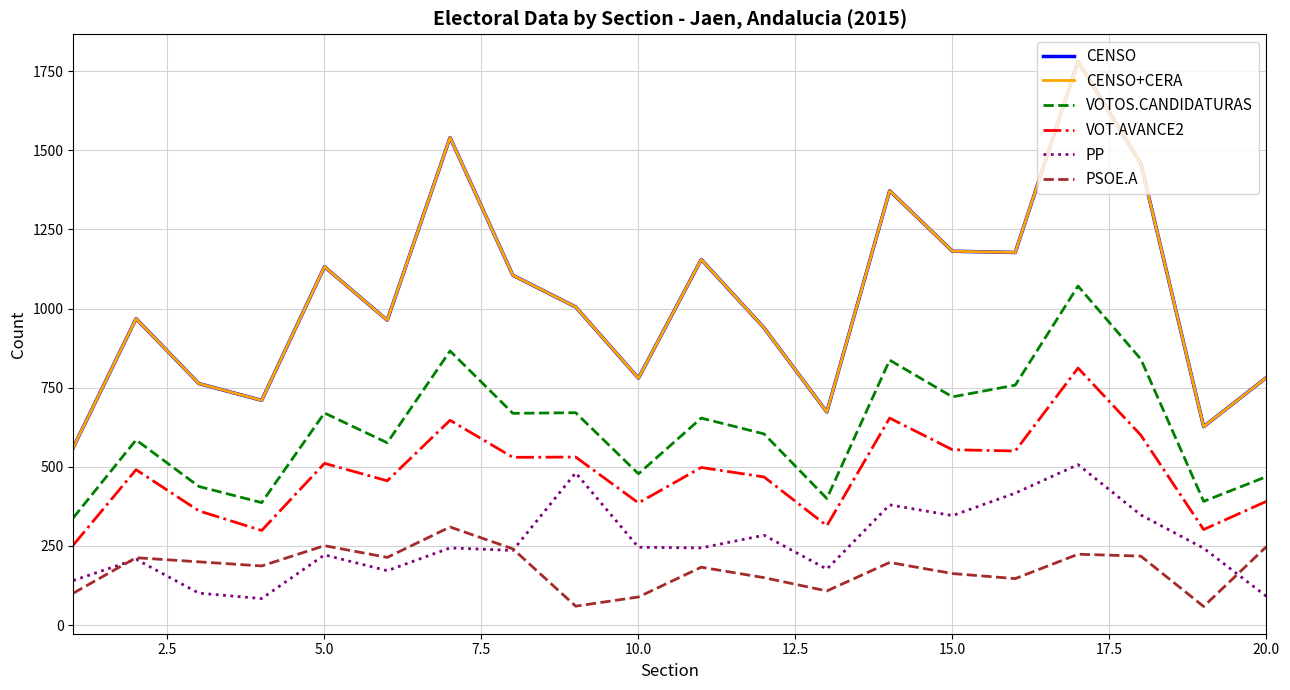

Reading left to right, extract all data points from this chart.

CENSO: 561	968	763	710	1132	963	1540	1105	1005	780	1155	939	673	1372	1181	1177	1780	1458	627	782
CENSO+CERA: 561	968	763	710	1132	963	1540	1105	1005	780	1155	939	673	1372	1181	1177	1780	1458	627	782
VOTOS.CANDIDATURAS: 339	585	438	387	670	576	866	669	671	478	654	604	400	837	721	758	1071	840	391	469
VOT.AVANCE2: 253	491	361	299	511	456	647	530	531	386	498	468	314	654	554	550	812	600	302	391
PP: 141	208	101	84	222	172	244	236	481	246	244	284	177	380	346	417	507	348	243	91
PSOE.A: 101	213	200	187	251	214	310	241	60	89	183	150	108	198	163	147	224	218	59	248